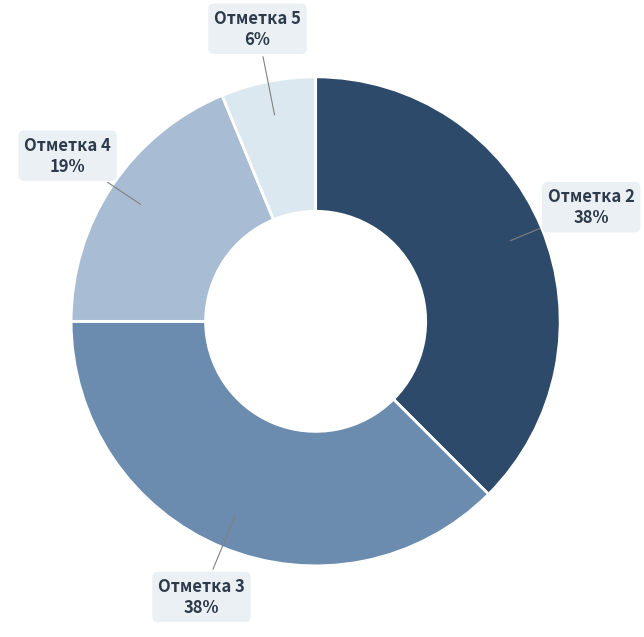

True or false: Отметка 4 accounts for 11% of the total.

False